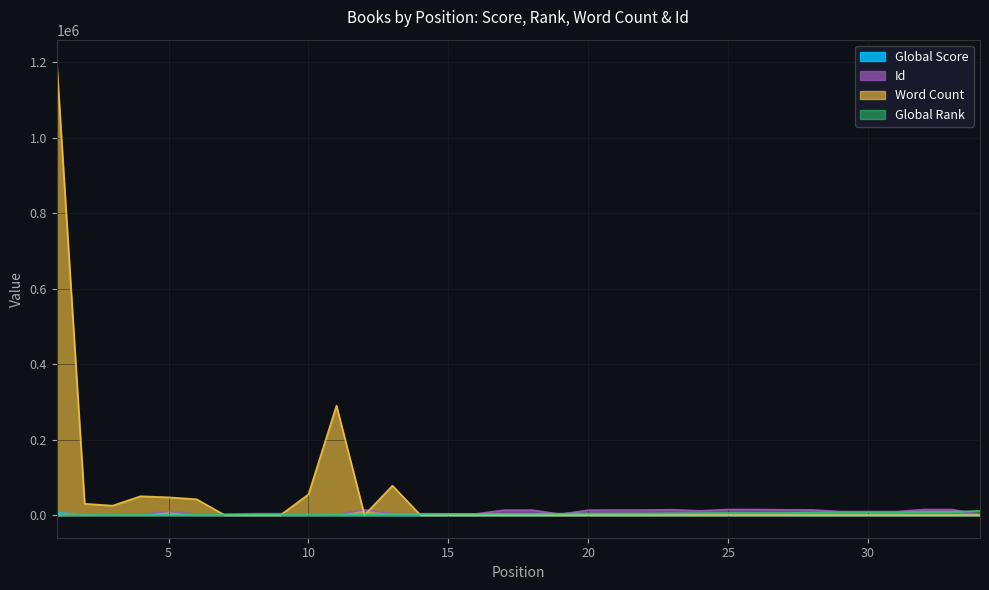

True or false: Word Count has a value of 0 at 29.

True